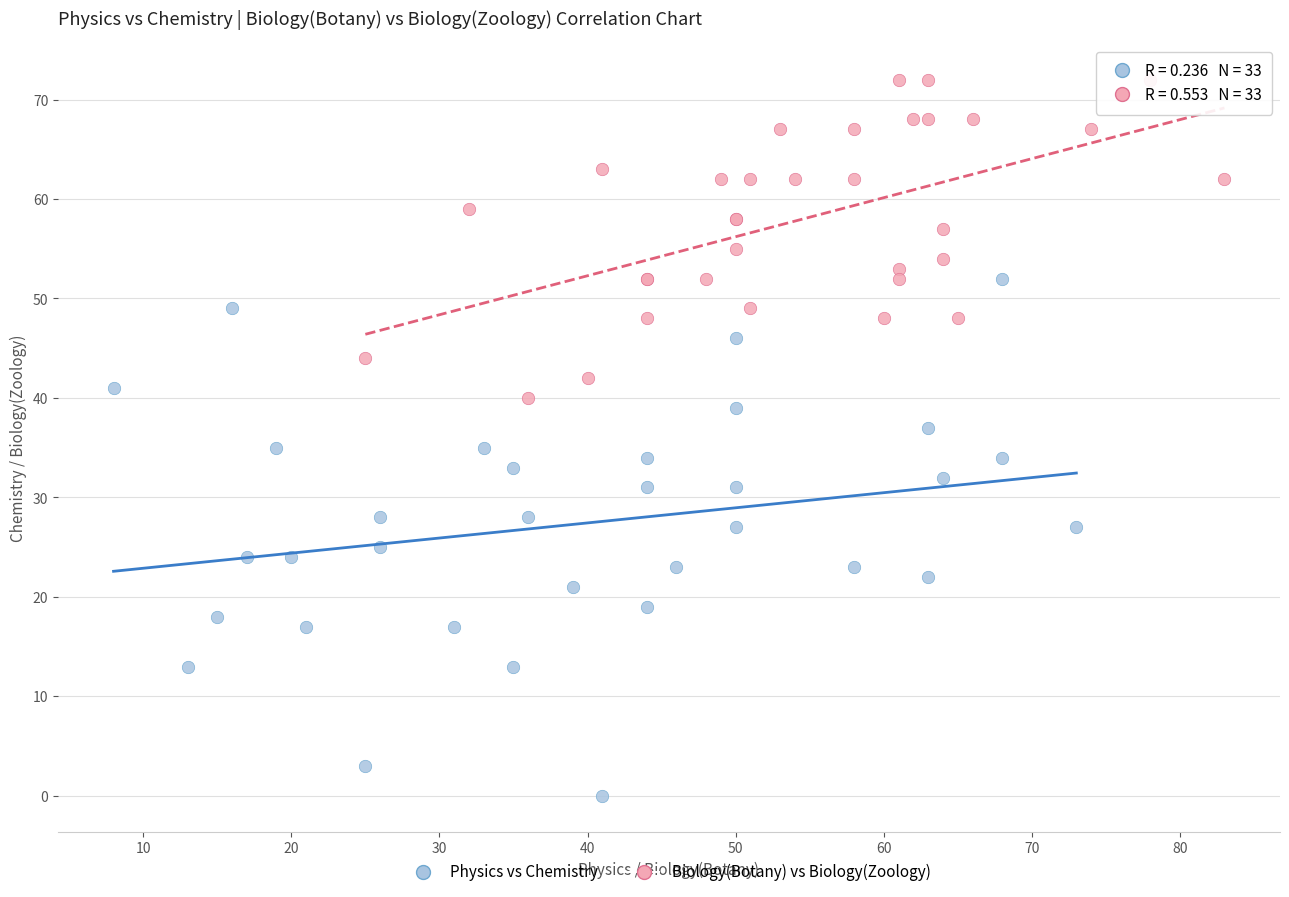

Which series has the widest spread of Y values?

Physics vs Chemistry